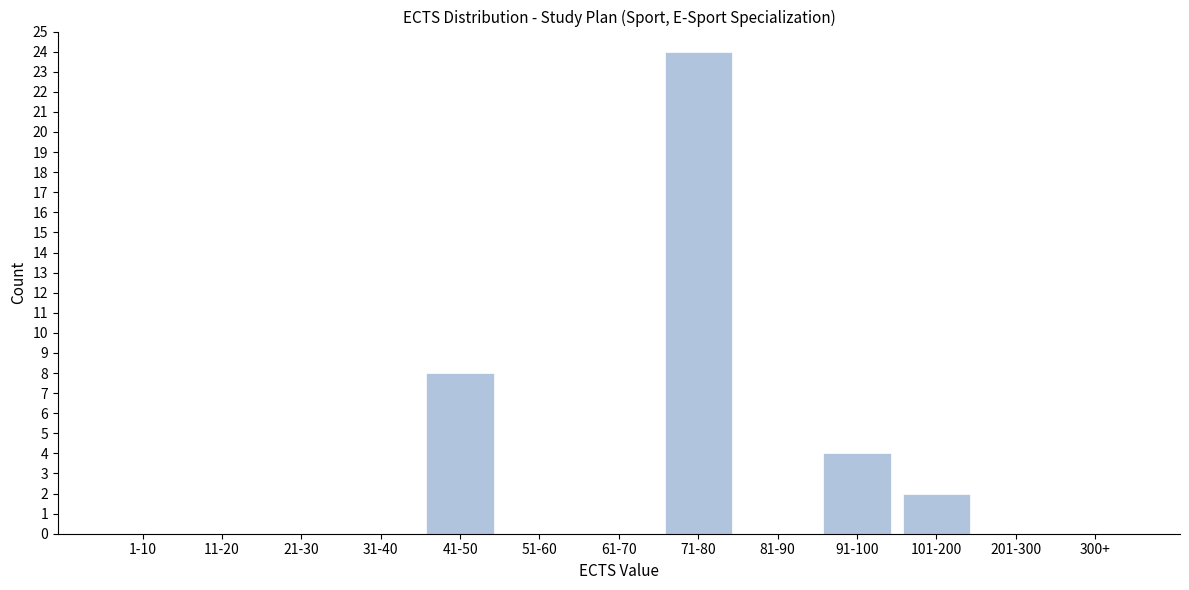

Reading left to right, list all the values displayed in this chart.

1-10=0	11-20=0	21-30=0	31-40=0	41-50=8	51-60=0	61-70=0	71-80=24	81-90=0	91-100=4	101-200=2	201-300=0	300+=0